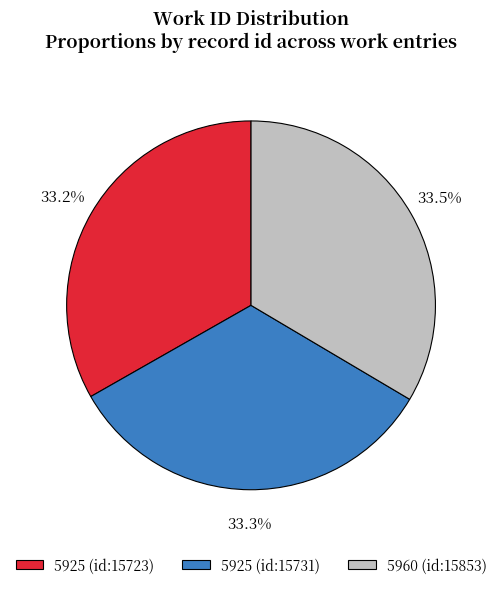

How much of the chart is everything except 5925 (id:15723)?

66.8%